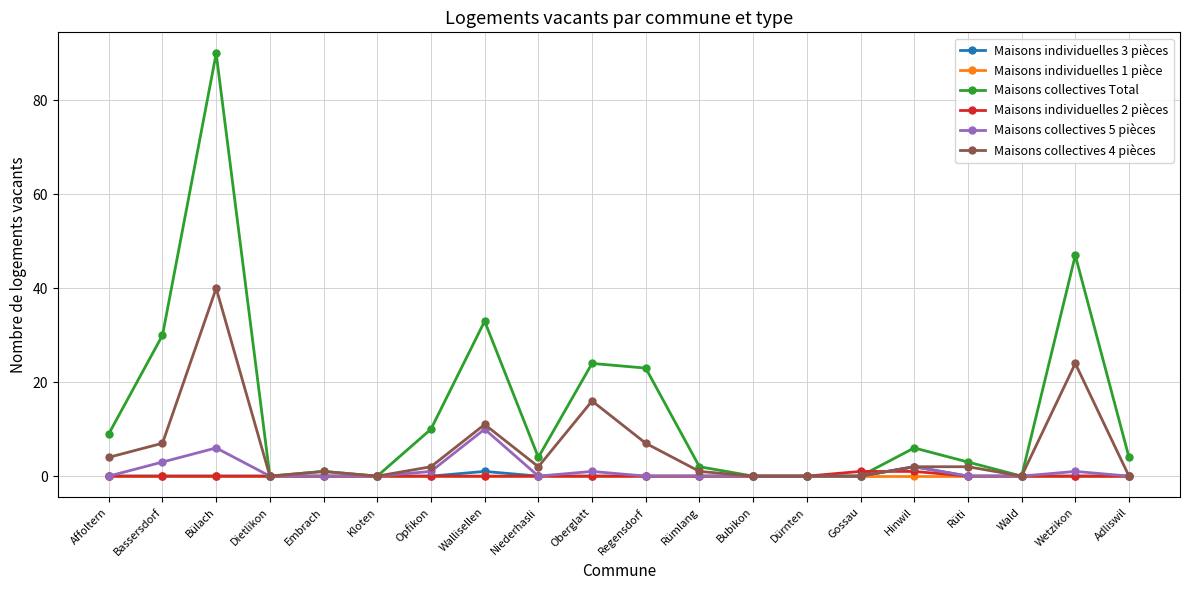

What is the label of the 2nd point from the left?

Bassersdorf